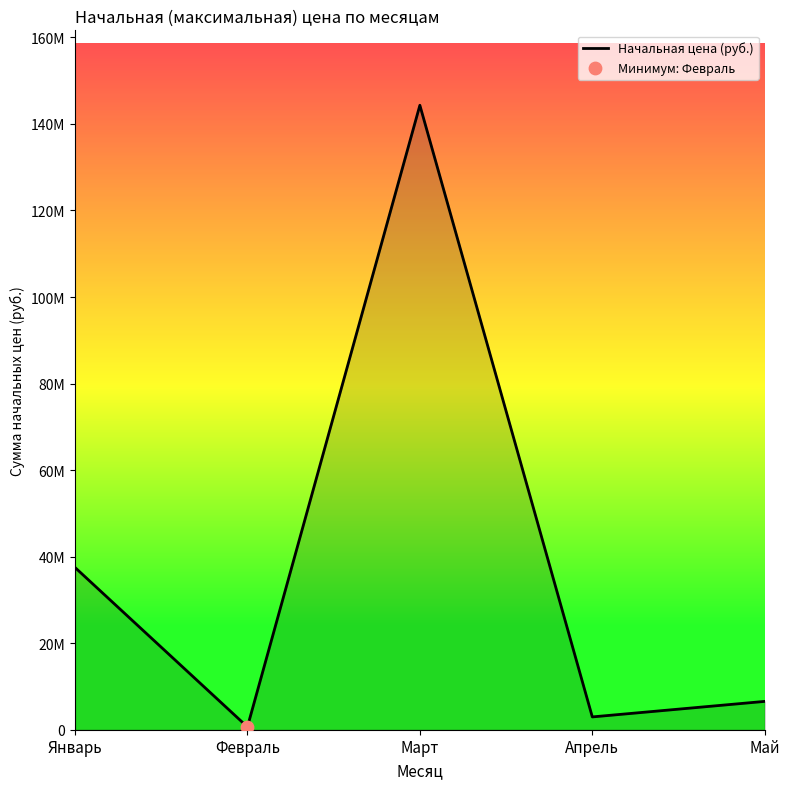

What is the change in value from Январь to Май?

-30952651